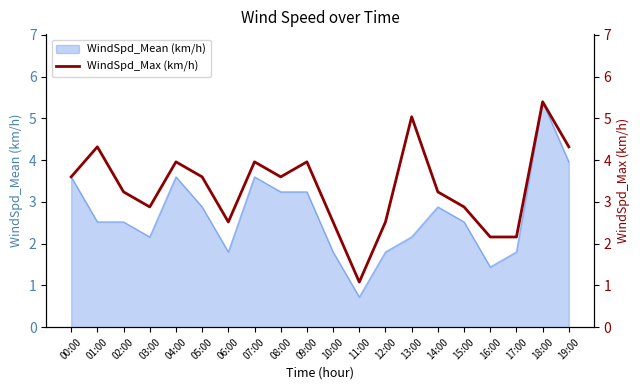

How many lines are shown in the chart?

1